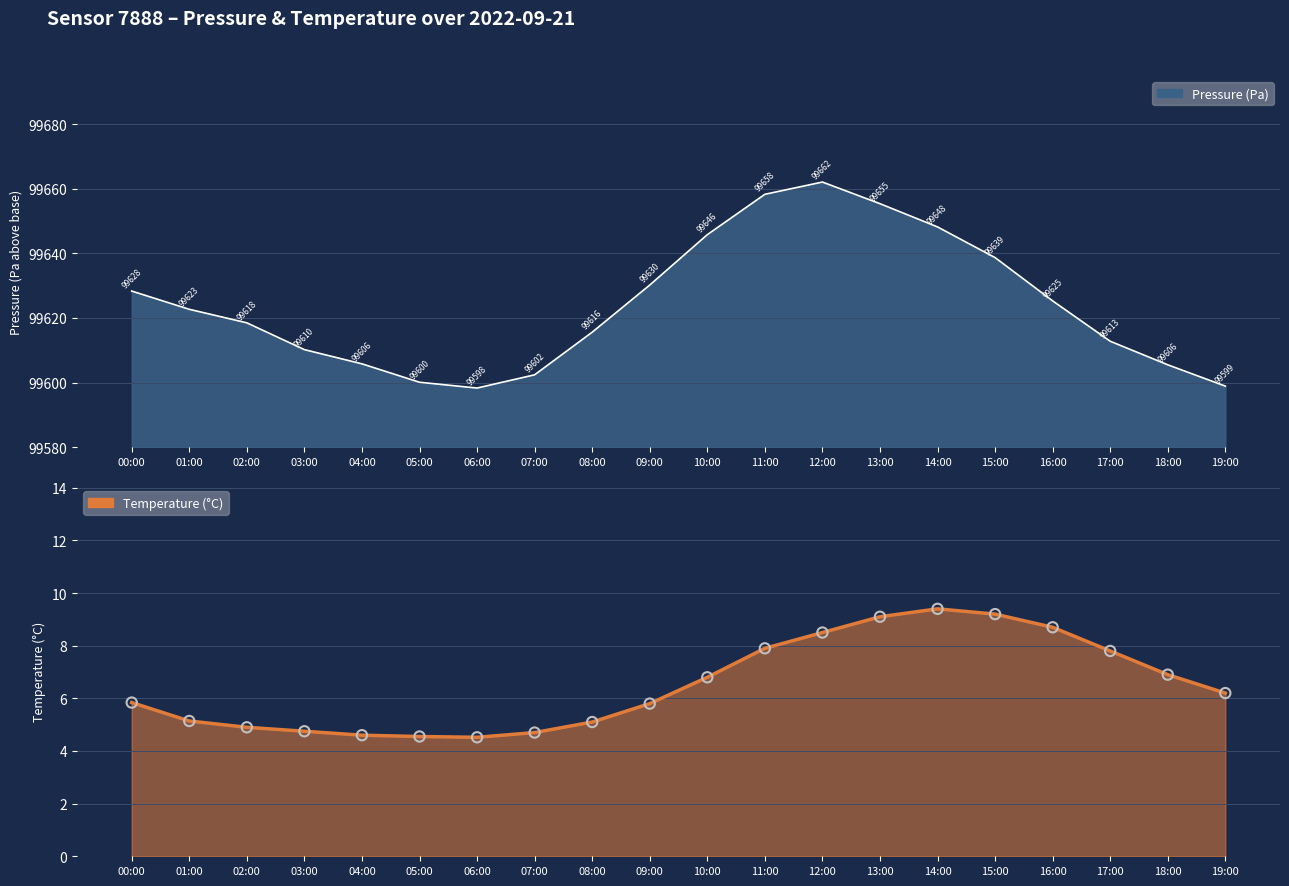

Which has a higher value, 04:00 or 02:00?

02:00